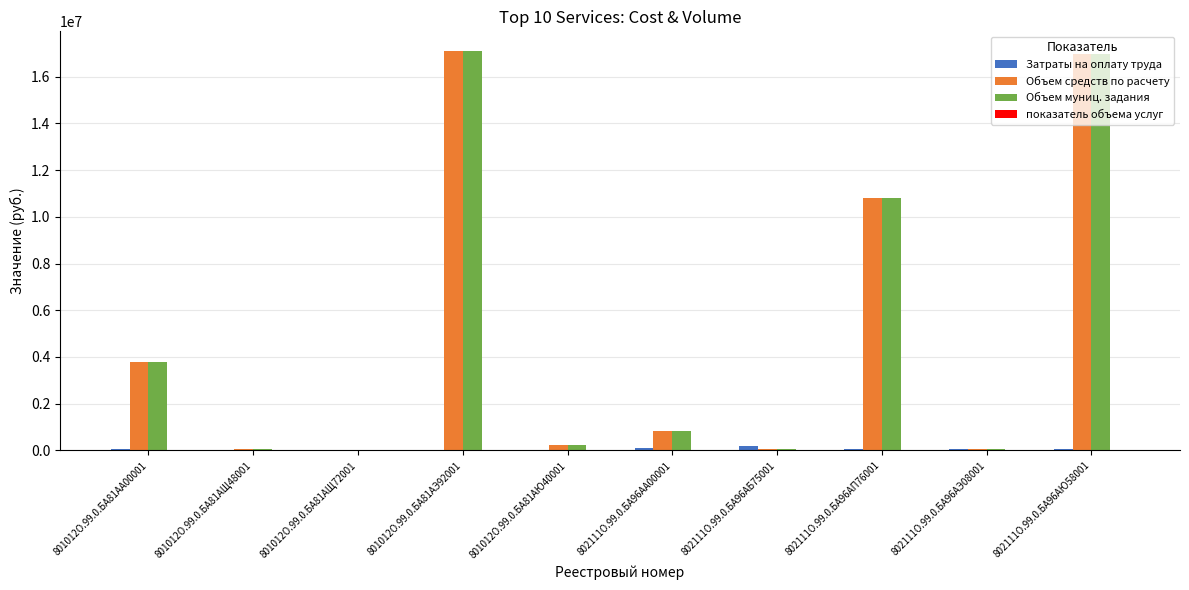

What is the greatest value displayed?

17083939.2